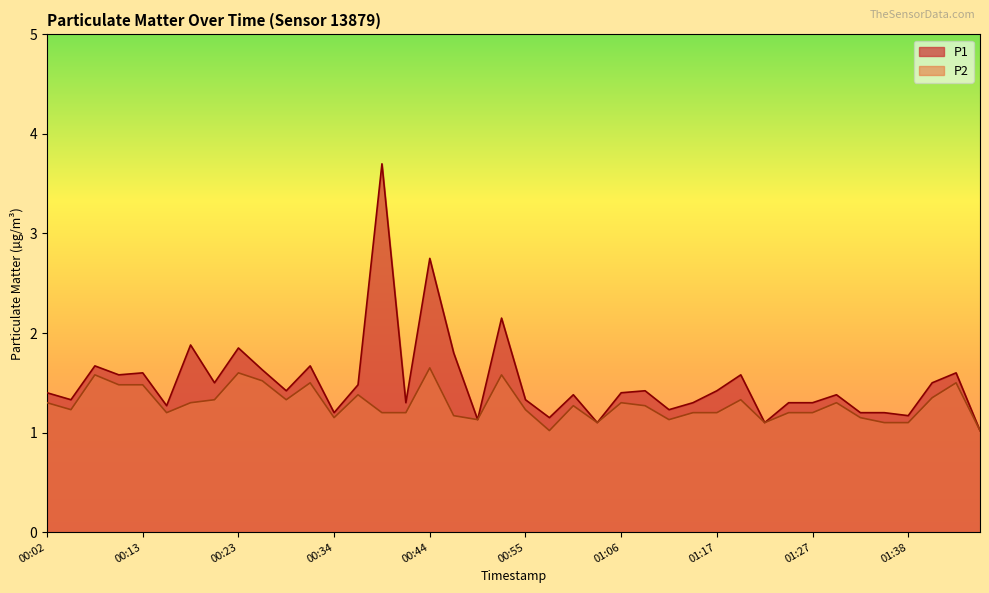

Is it true that P2 equals 1.1 at 01:38?

True